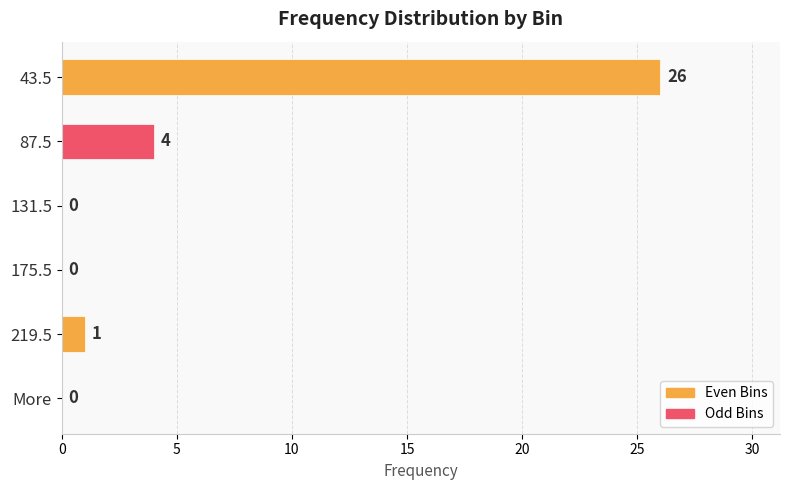

The value at 131.5 is 0. True or false?

True